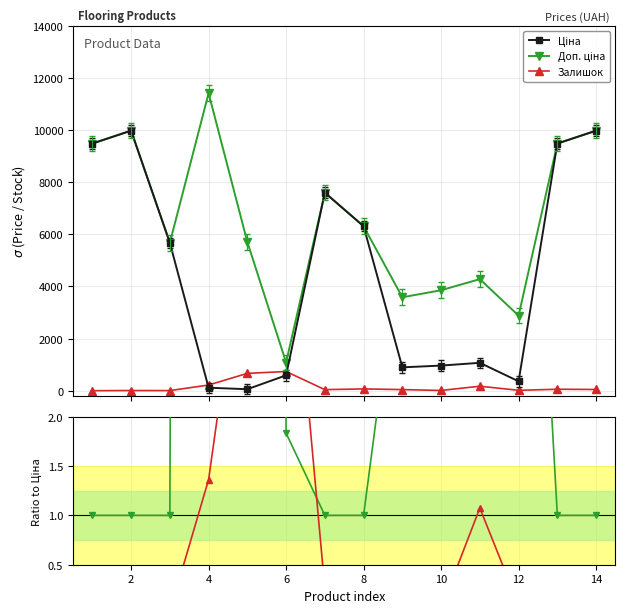

True or false: Залишок has more than 1 interior local peaks.

True